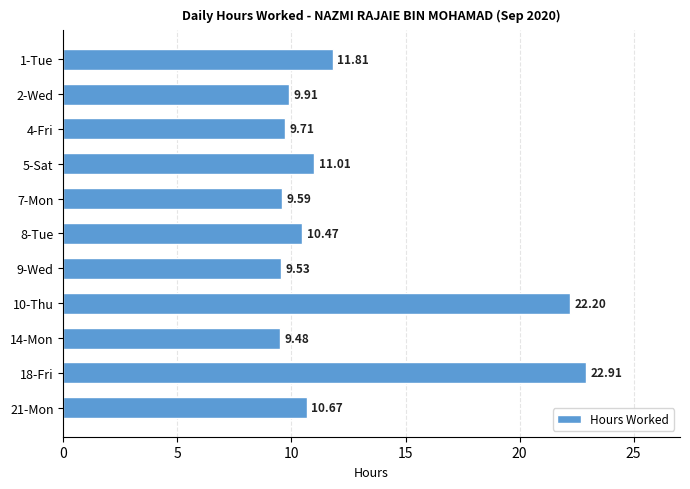

List the labels in order of value, smallest first.

14-Mon, 9-Wed, 7-Mon, 4-Fri, 2-Wed, 8-Tue, 21-Mon, 5-Sat, 1-Tue, 10-Thu, 18-Fri